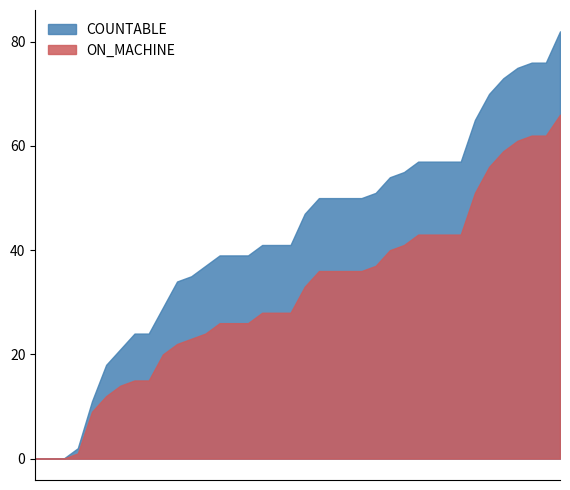

Which series has the largest range (max minus min)?

COUNTABLE